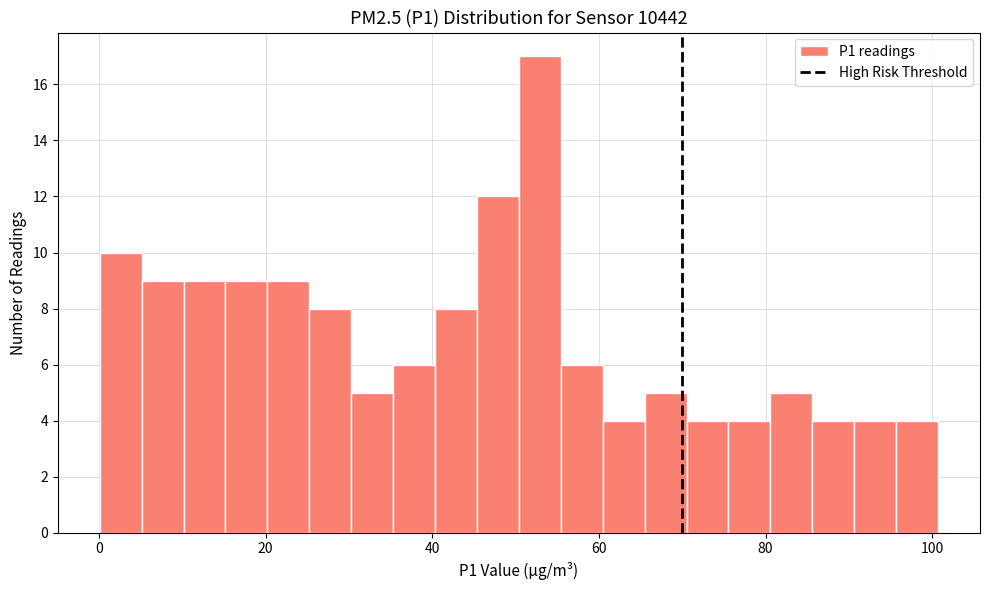

Read against the x-axis, roughly where is the centre of the tallest bar?

52